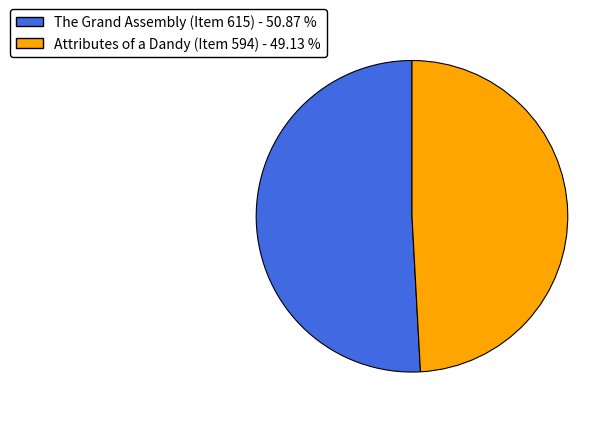

Which slice represents more than half of the pie?

The Grand Assembly (Item 615)